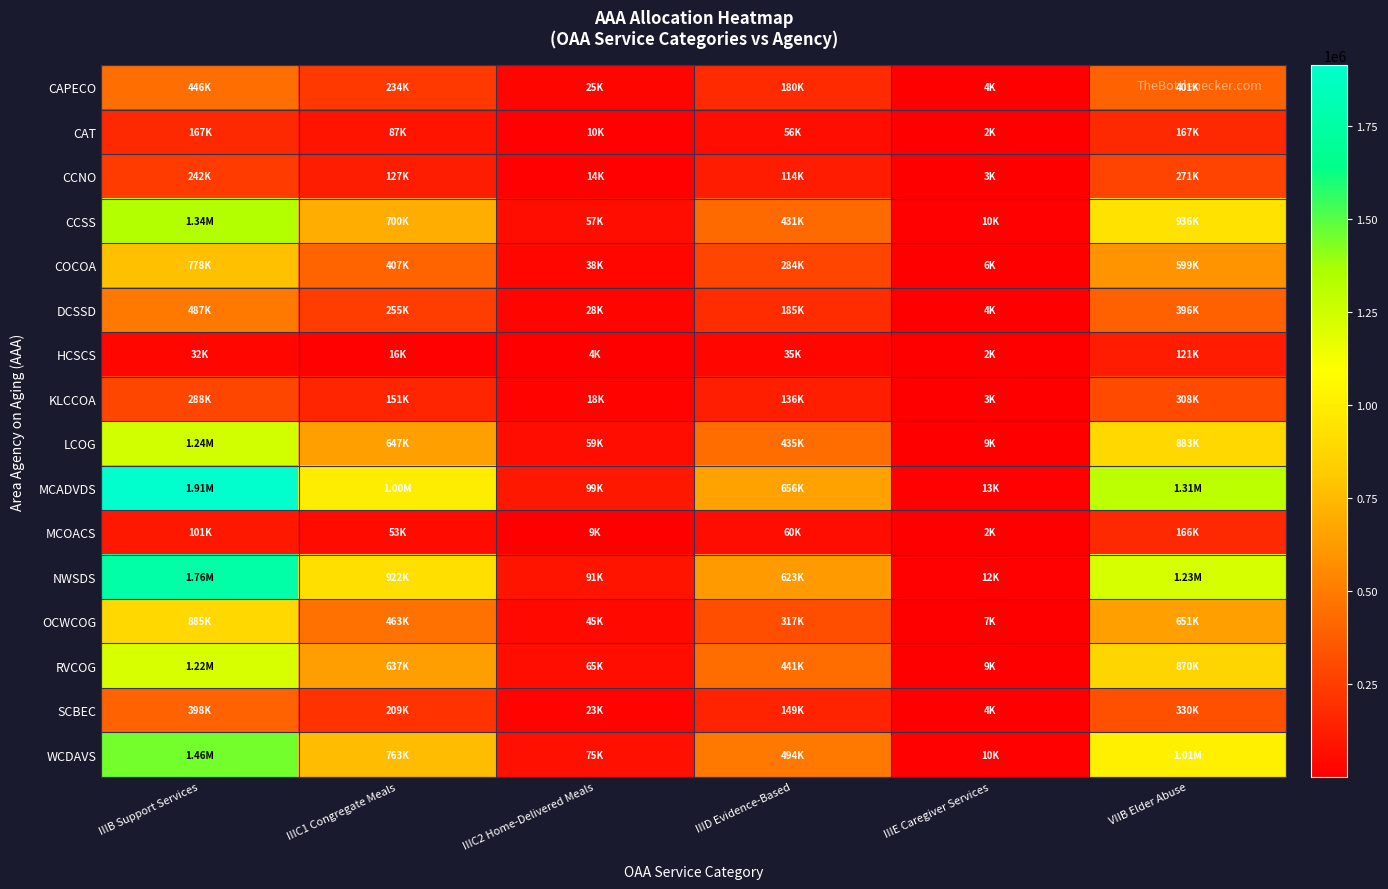

What is the total value across all series at IIIC1 Congregate Meals?

6673315.0